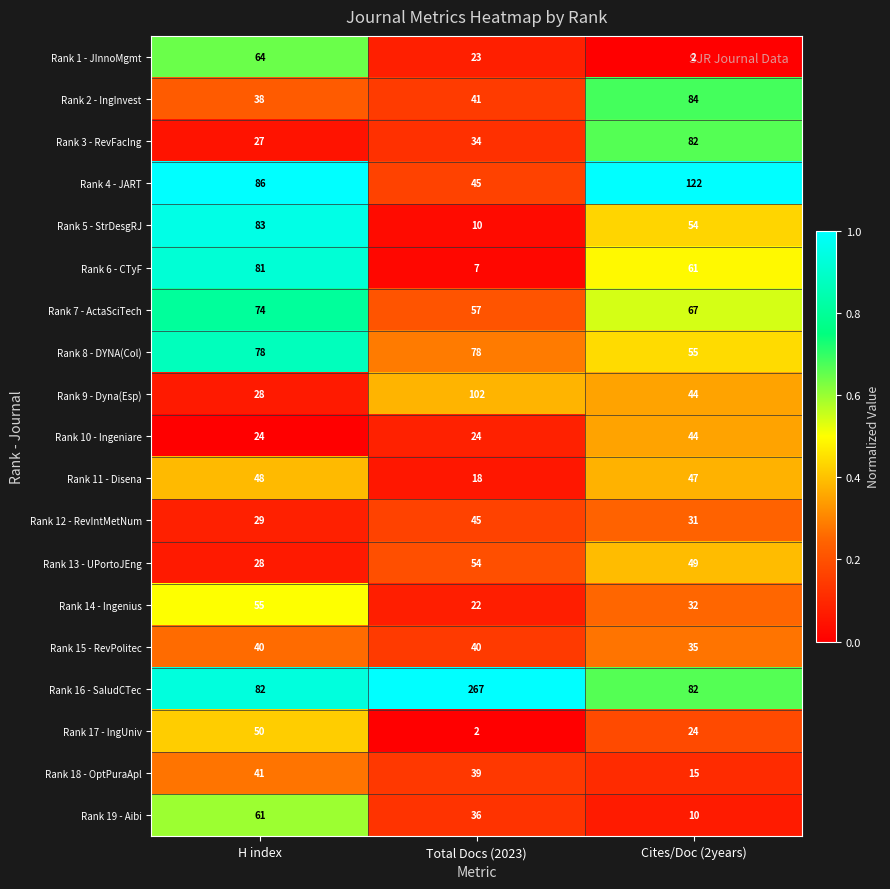

True or false: Rank 12 - RevIntMetNum has a value of 46 at H index.

False